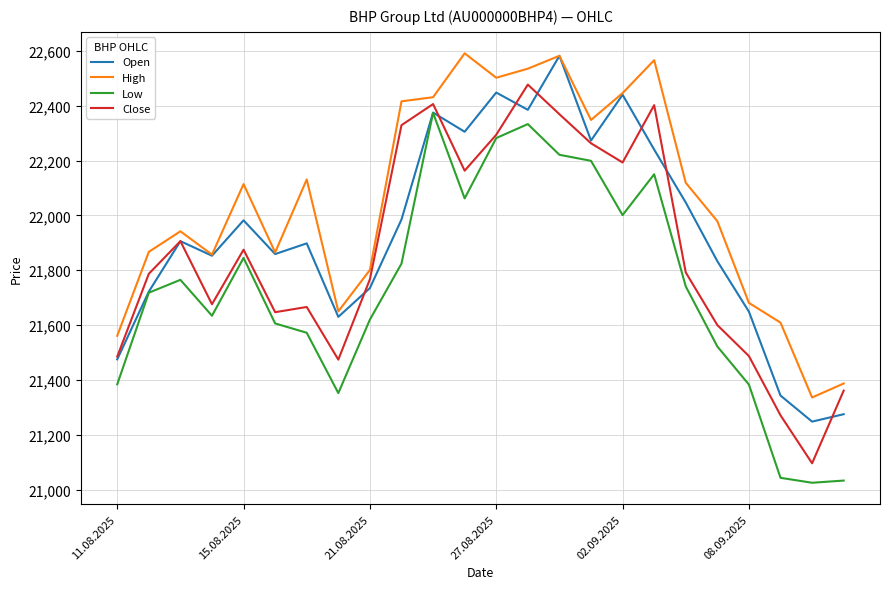

What is the smallest value displayed?

21025